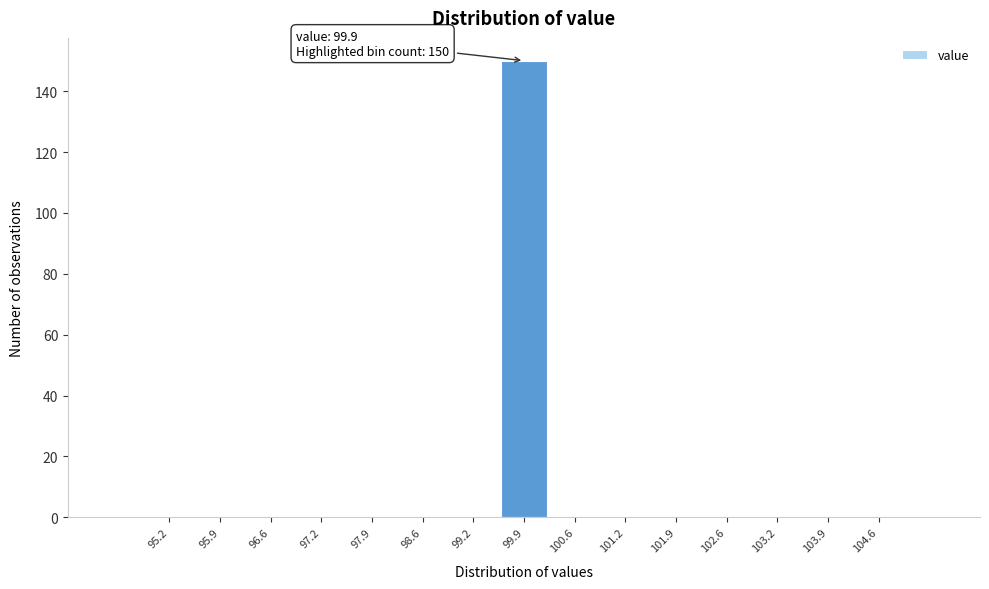

Over which range of the x-axis is the bar tallest?

99.6 to 100.2